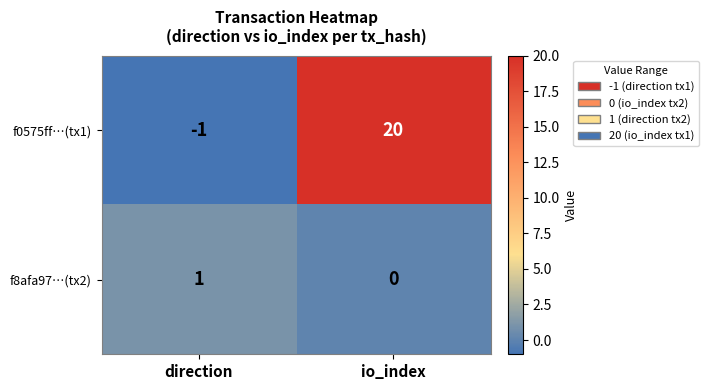

Where is f0575ff…(tx1) nearest to the value 9?

direction